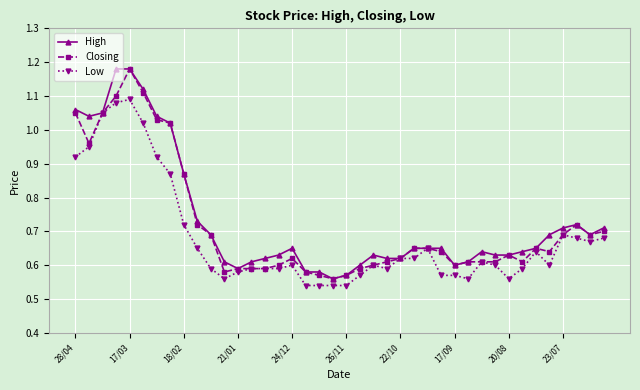

At how many categories does at least one series exceed 0?

40